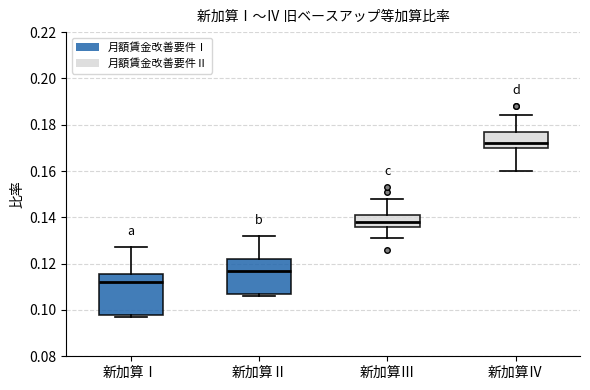

Where does the upper whisker of the box for 新加算Ⅱ end on the y-axis? The values are not printed on the chart, so give them approximately, as read against the axis.

0.132